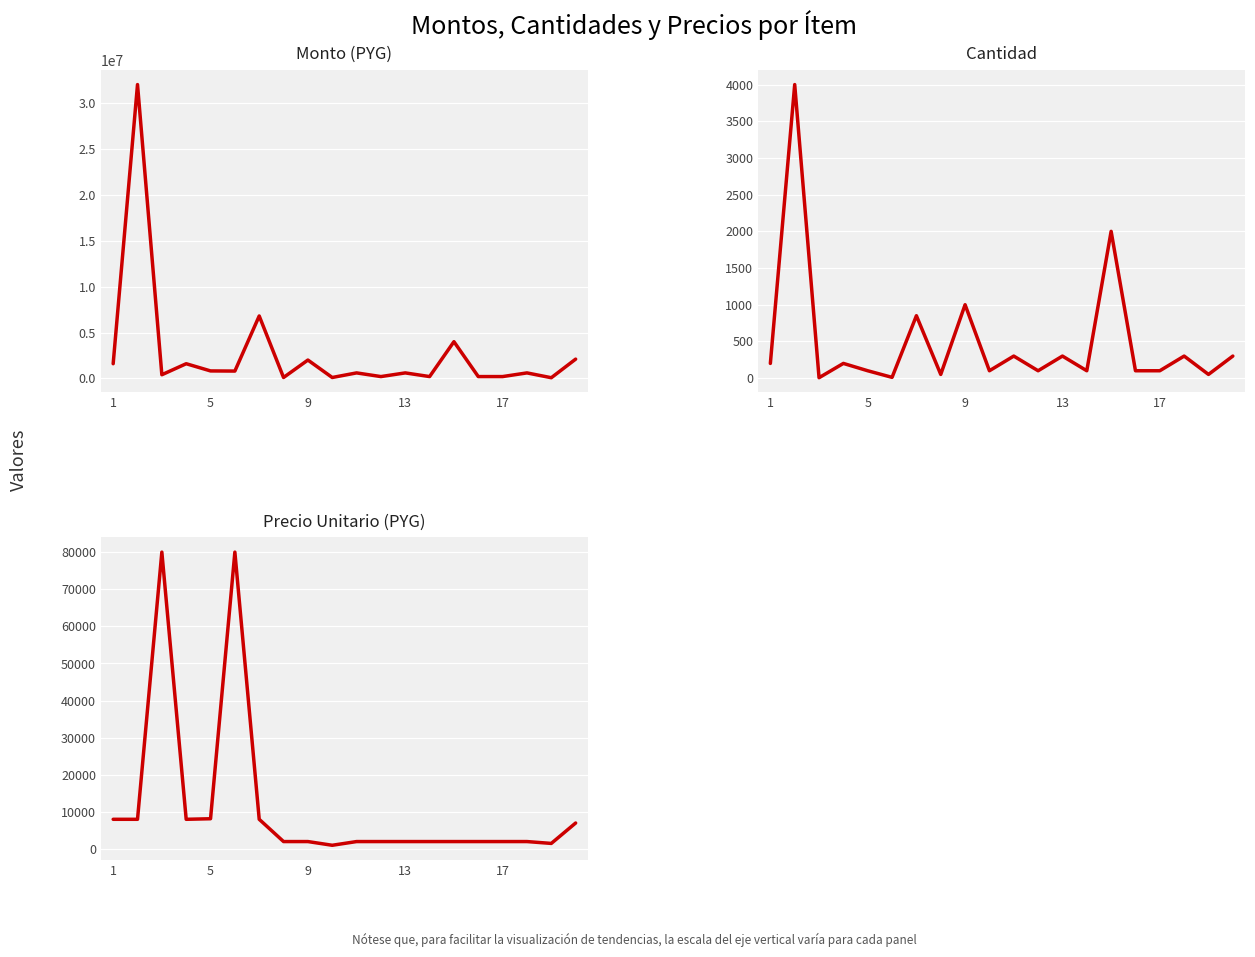

What are all the series names shown in the legend?

monto, cantidad, precio_unitario